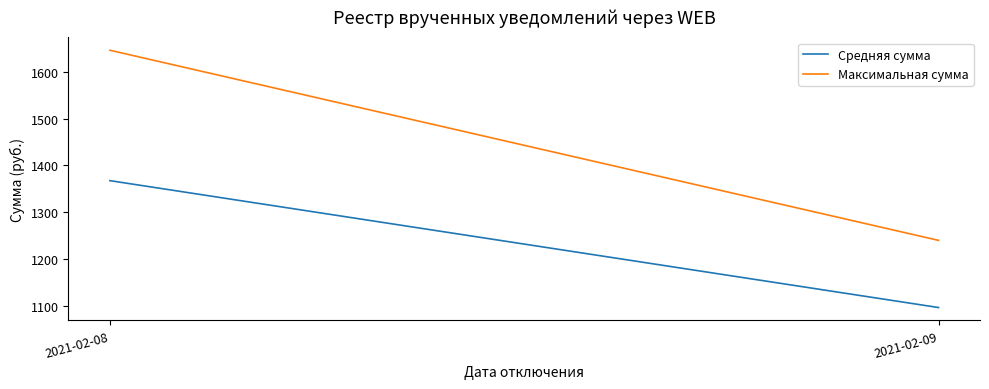

Which series changed the most between 2021-02-08 and 2021-02-09?

Максимальная сумма